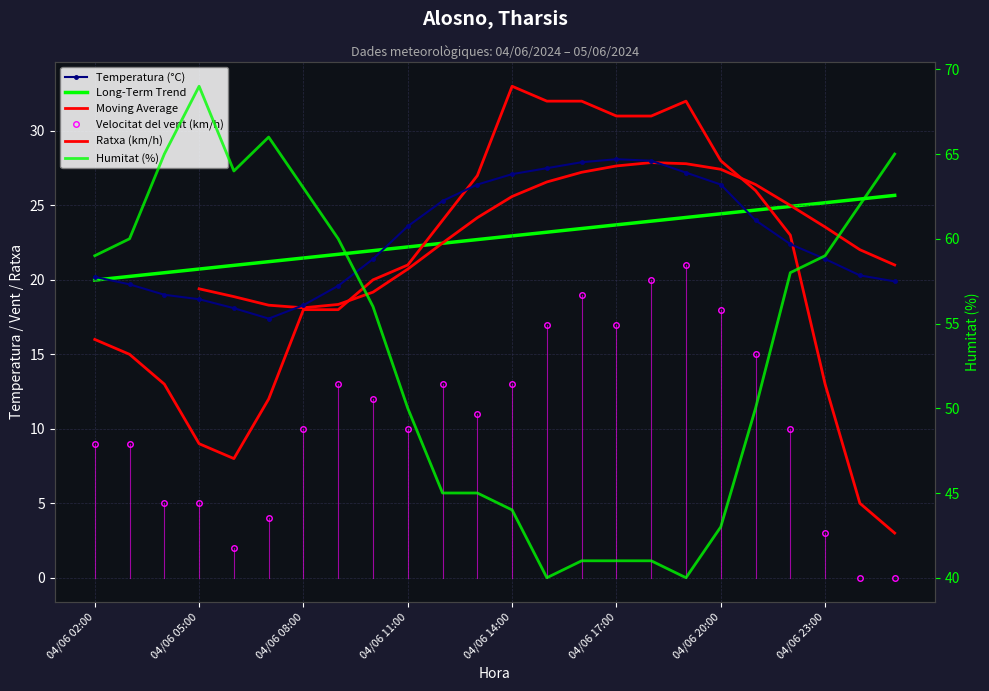

True or false: Ratxa (km/h) and Humitat (%) intersect in this chart.

False